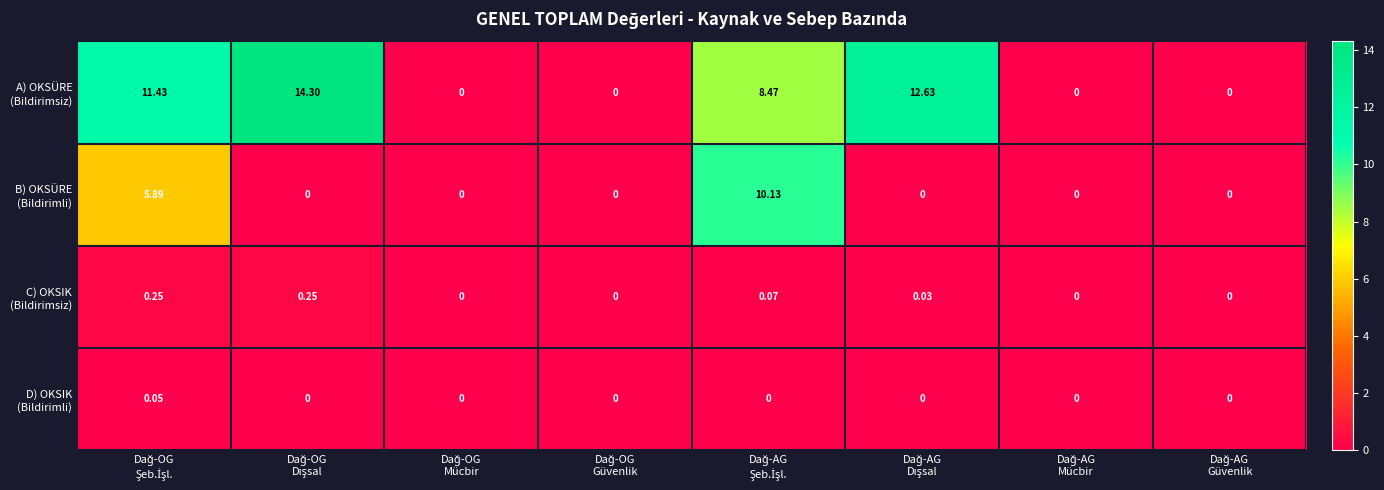

At which category is the sum across all series the highest?

Dağ-AG
Şeb.İşl.